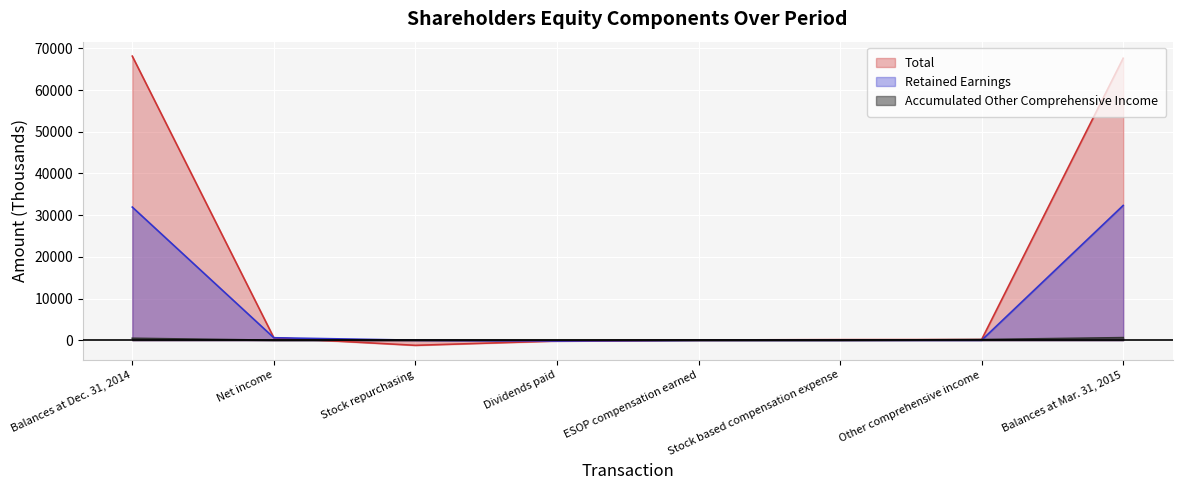

At which category is the sum across all series the highest?

Balances at Mar. 31, 2015